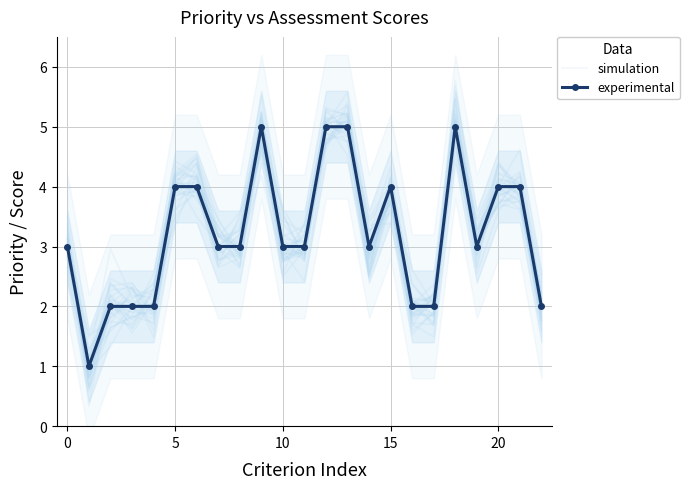

Reading left to right, transcribe all the data shown in this chart.

simulation: 3.1	1.0	2.2	2.4	1.9	3.9	4.4	3.2	2.9	5.1	2.9	2.9	5.1	4.5	2.6	3.9	1.7	2.1	4.8	2.6	4.4	3.9	2.0
experimental: 3.0	1.0	2.0	2.0	2.0	4.0	4.0	3.0	3.0	5.0	3.0	3.0	5.0	5.0	3.0	4.0	2.0	2.0	5.0	3.0	4.0	4.0	2.0